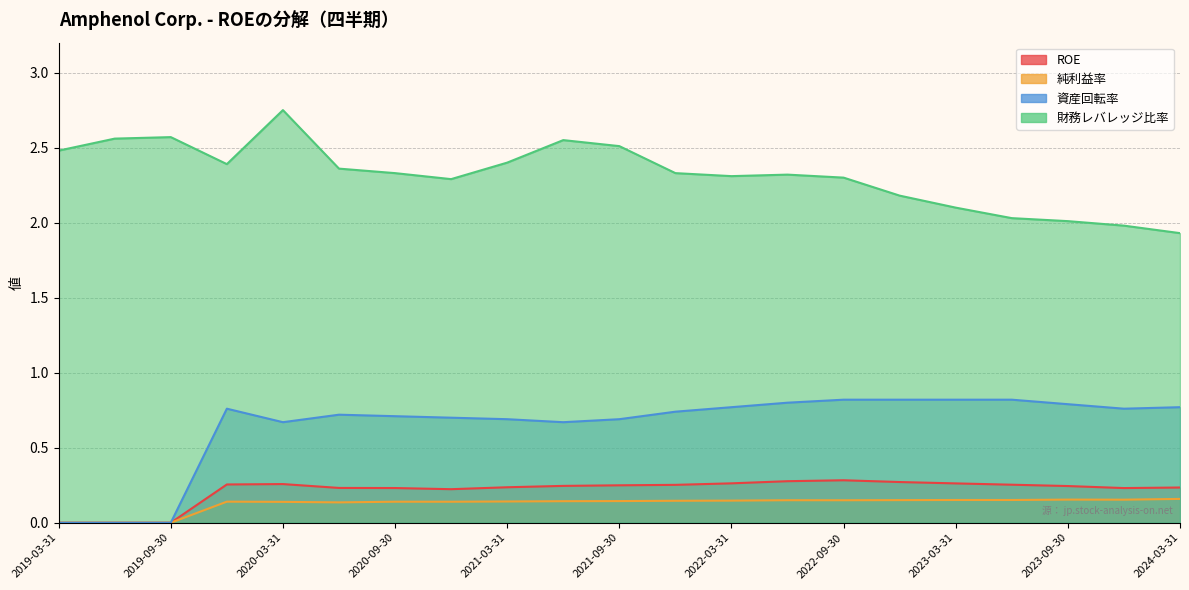

How many positive values does the ROE series have?

18